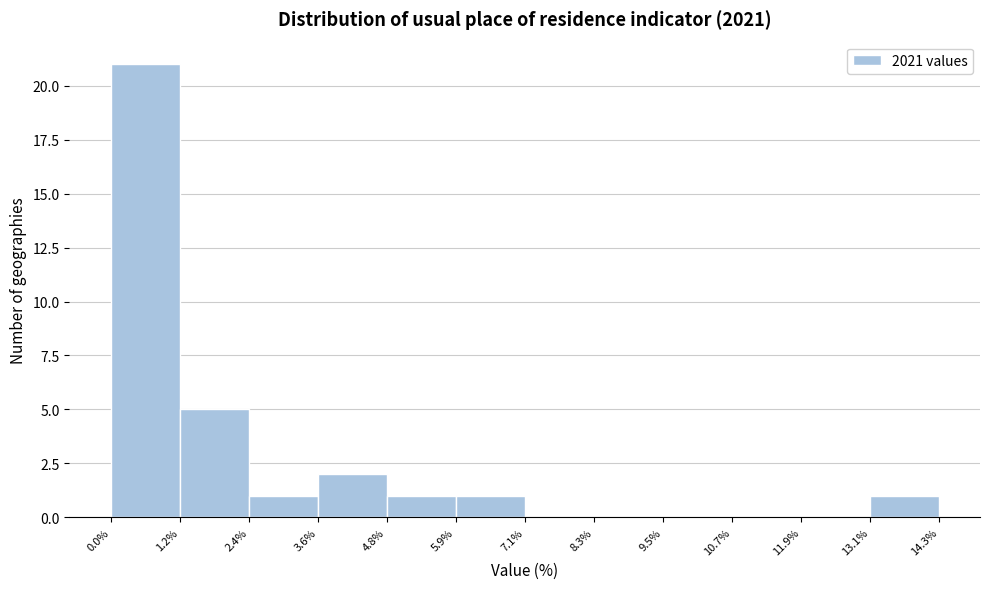

Over which range of the x-axis is the bar tallest?

0.0% to 1.2%